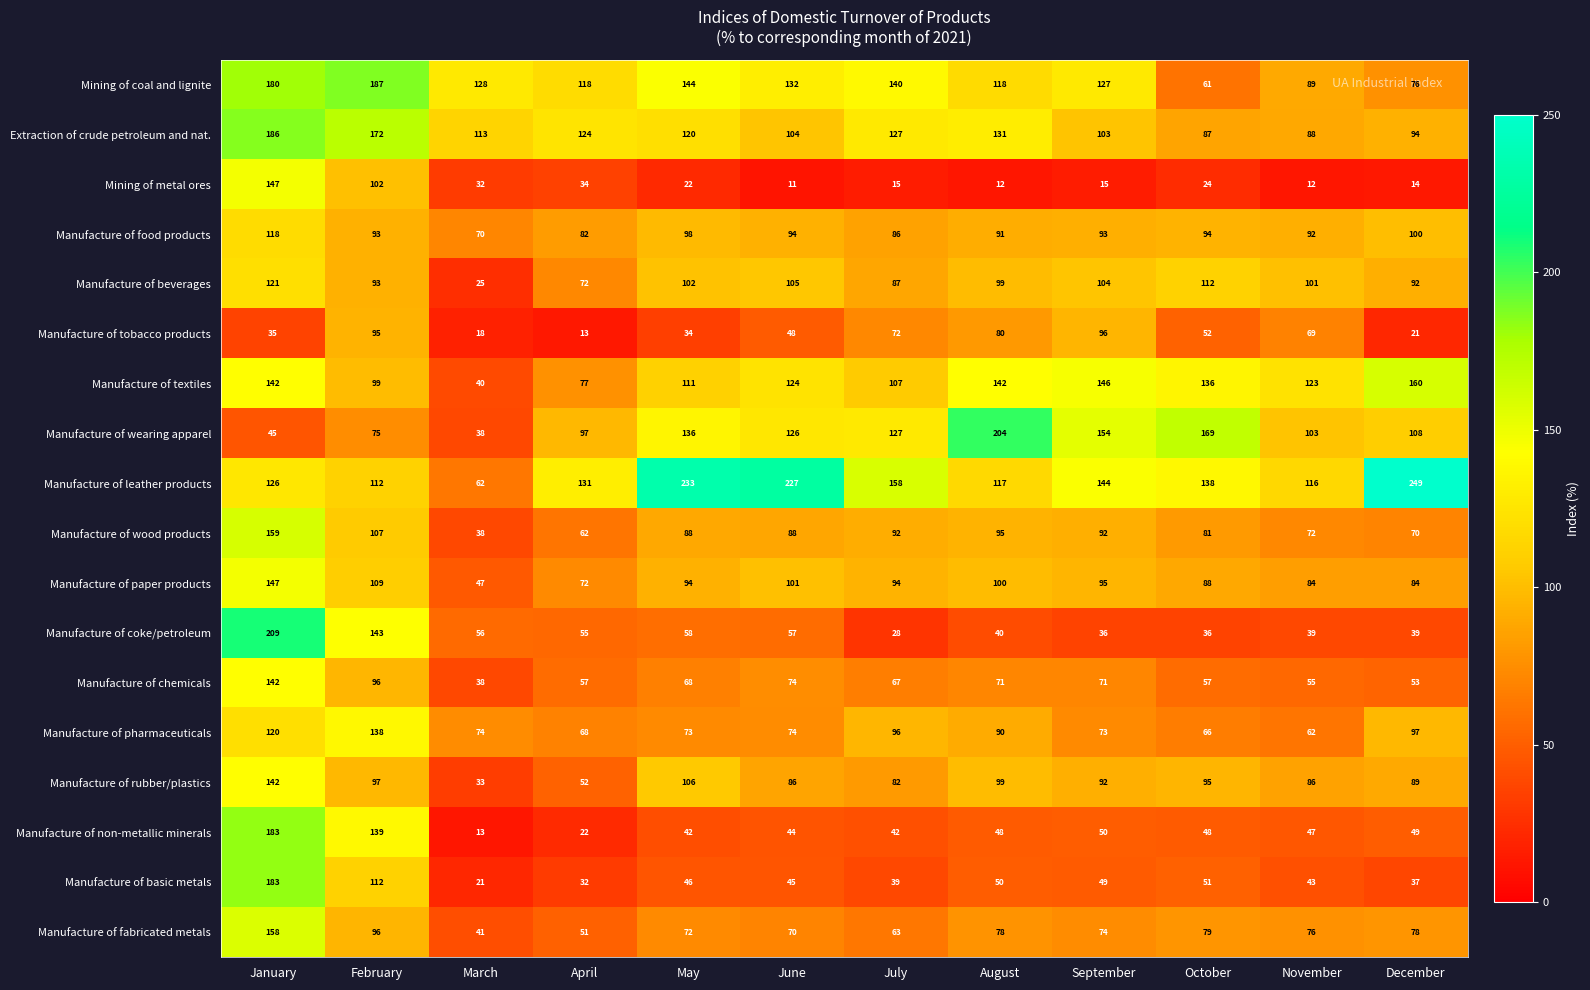

What is the total value across all series at November?

1357